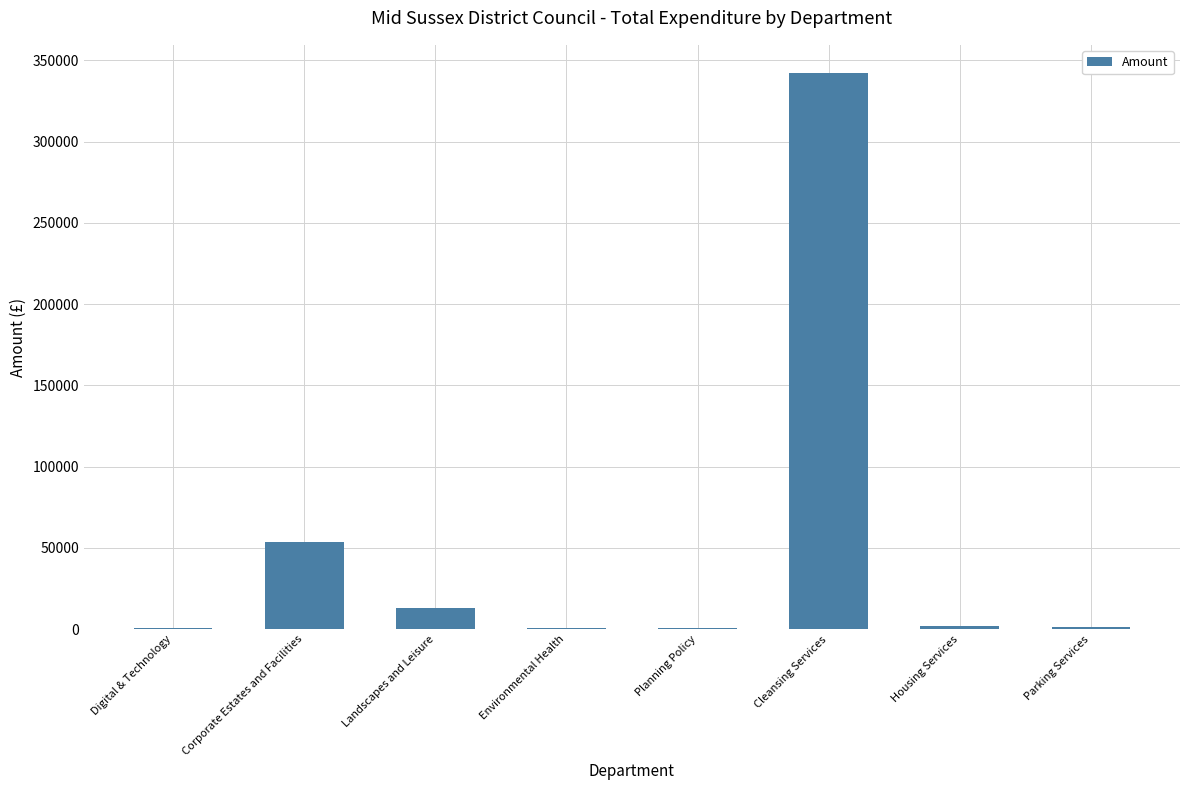

Count the number of data series in this chart.

1